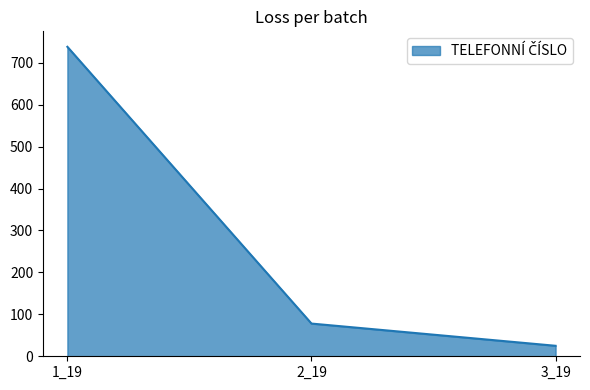

True or false: the data shows 738 at 1_19.

True